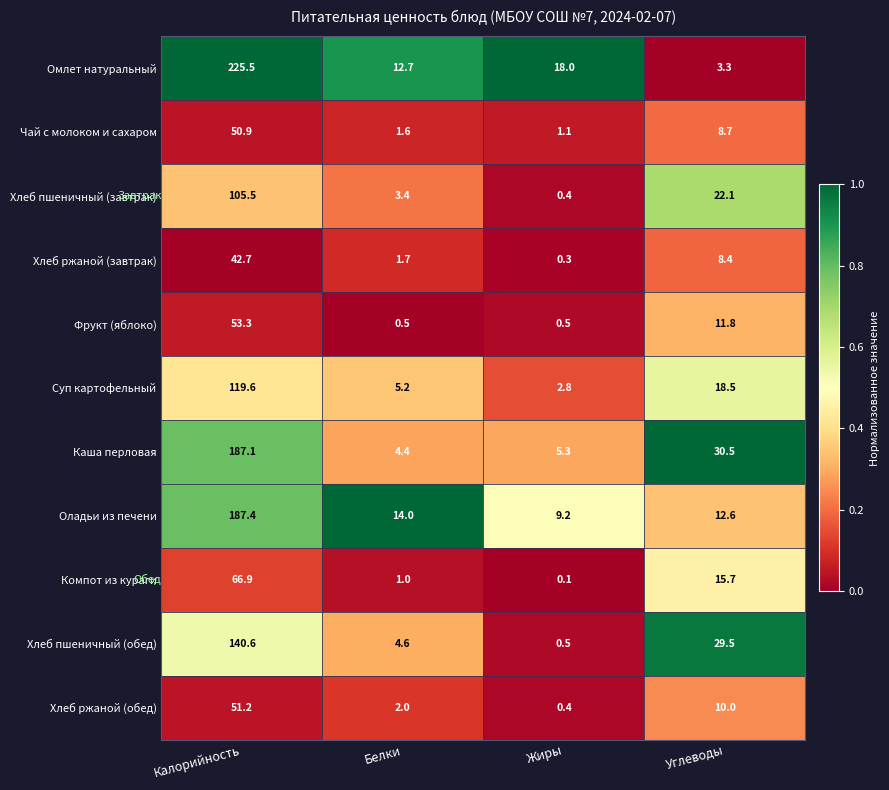

Which label corresponds to the largest value in the chart?

Калорийность